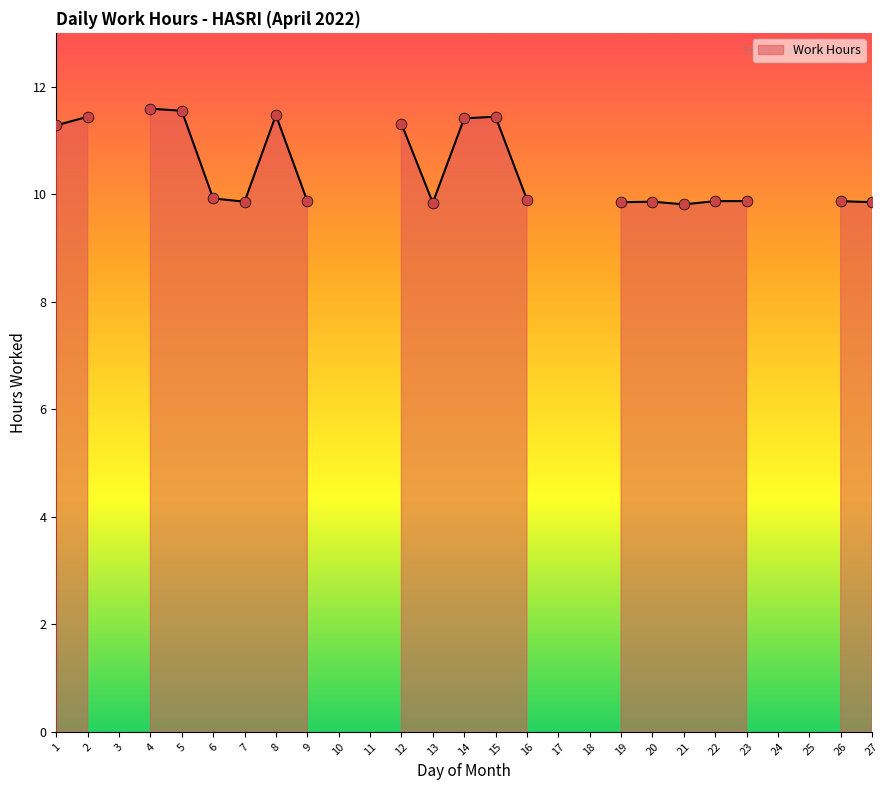

What is the ratio of the value at 1 to the value at 27?

1.1